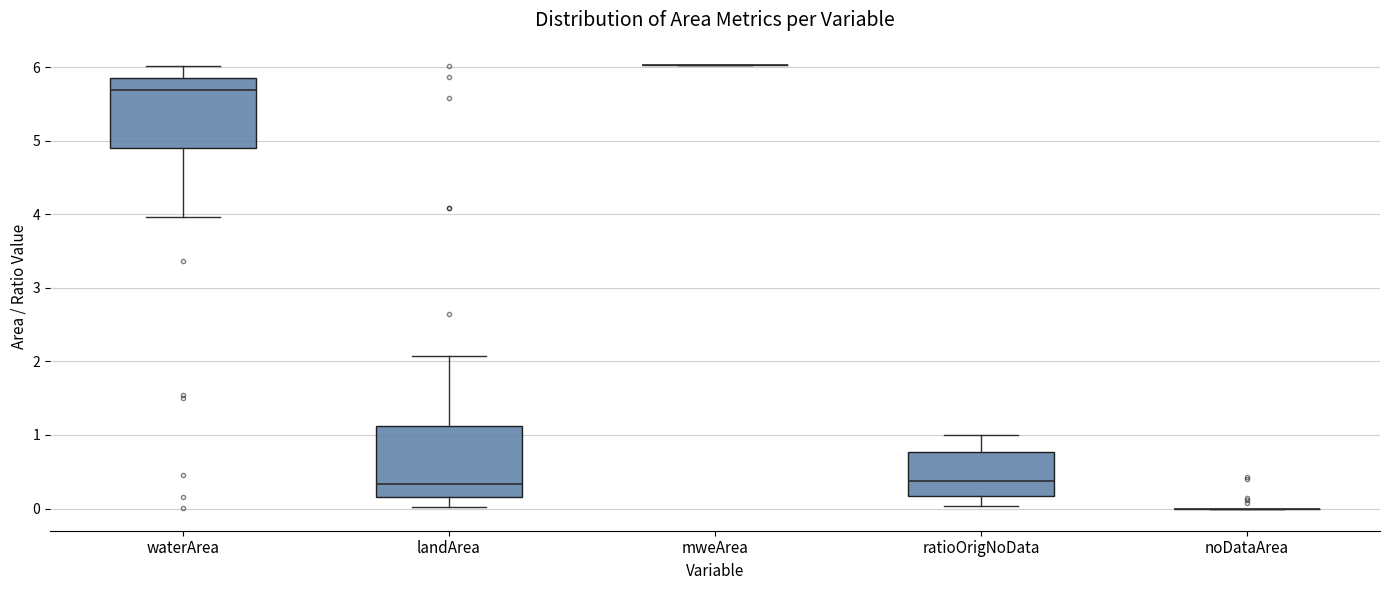

Reading left to right, read every box against the y-axis: the position of its median line, the range the box covers, and the ends of its whiskers. The values are not printed on the chart, so give them approximately, as read against the axis.

waterArea: median 5.7, box 4.9 to 5.9, whiskers 4.0 to 6.0
landArea: median 0.3, box 0.2 to 1.1, whiskers 0.0 to 2.1
mweArea: box collapsed to a line at 6.0, whiskers 6.0 to 6.0
ratioOrigNoData: median 0.4, box 0.2 to 0.8, whiskers 0.0 to 1.0
noDataArea: box collapsed to a line at 0.0, whiskers 0.0 to 0.0